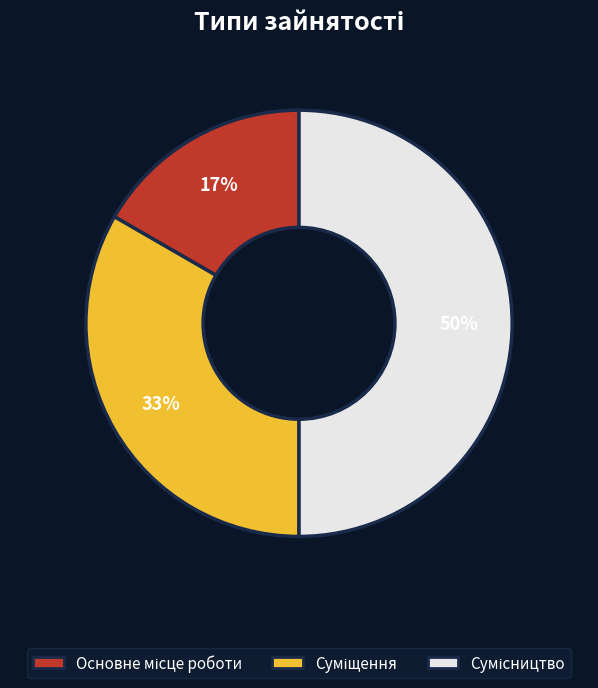

To the nearest percent, what is the average slice percentage?

33%